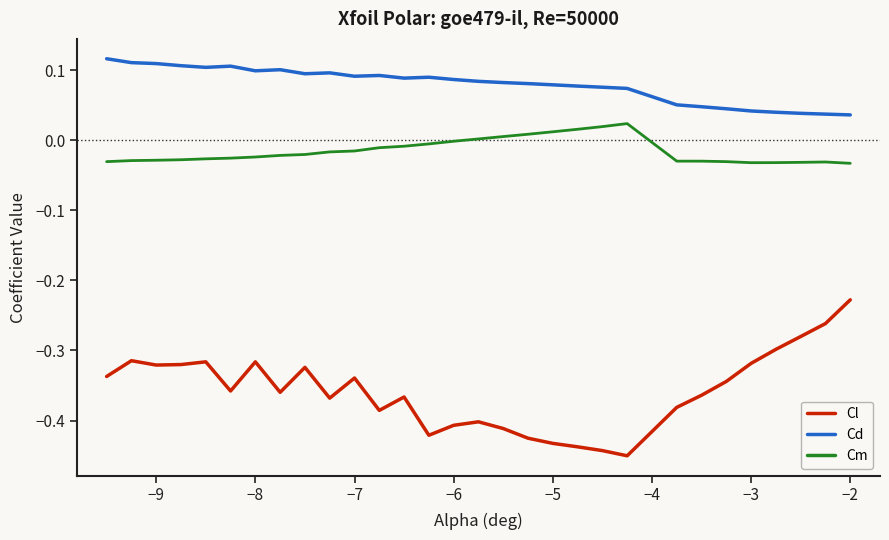

Does the chart display data point markers on the line(s)?

No